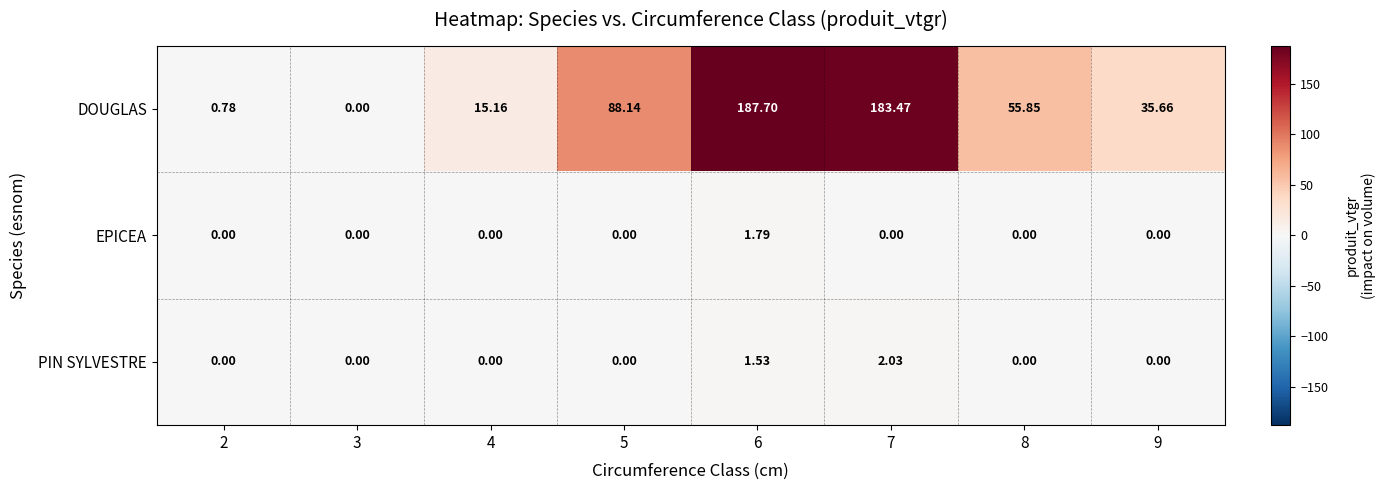

Is the value of EPICEA at 2 greater than the value of DOUGLAS at 8?

No